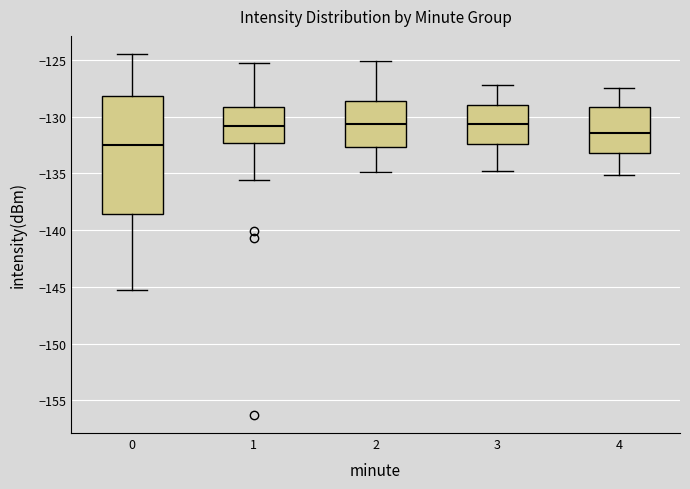

Which box is the tallest, from its lower edge to its upper edge?

0